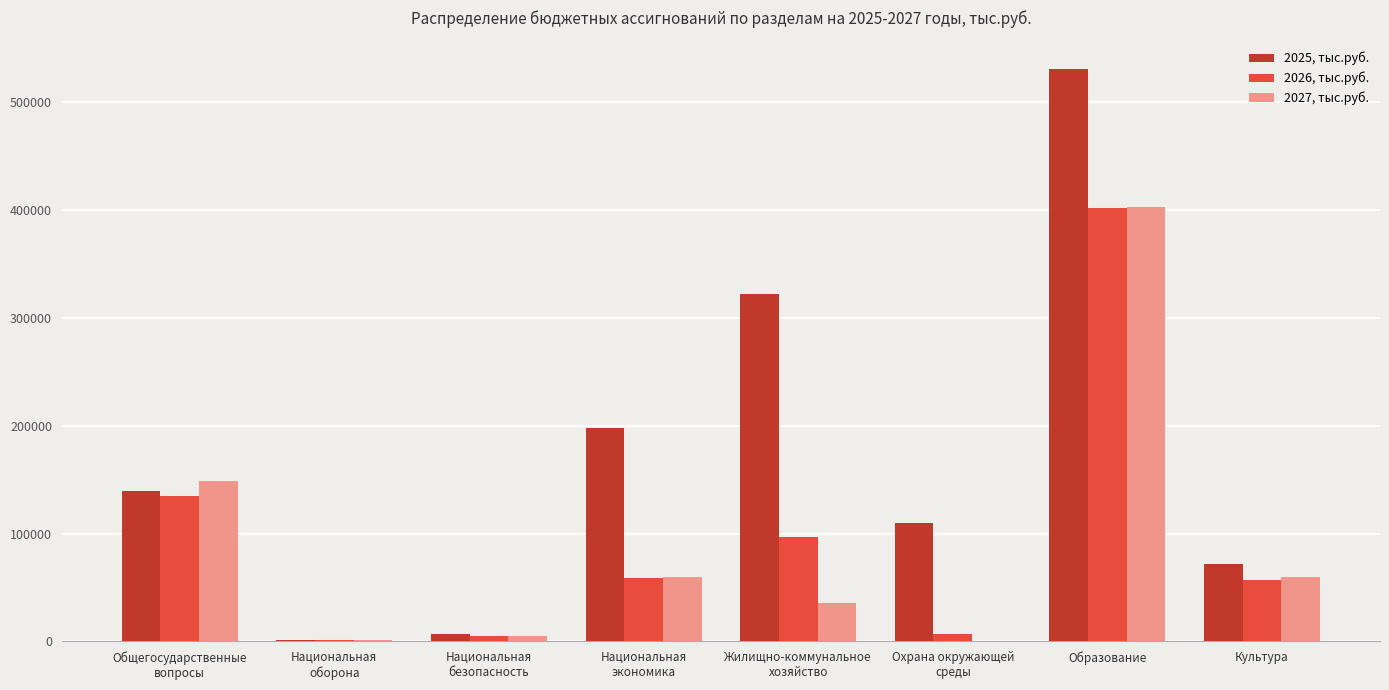

Where does the 2025, тыс.руб. series first go above 139200?

Общегосударственные
вопросы